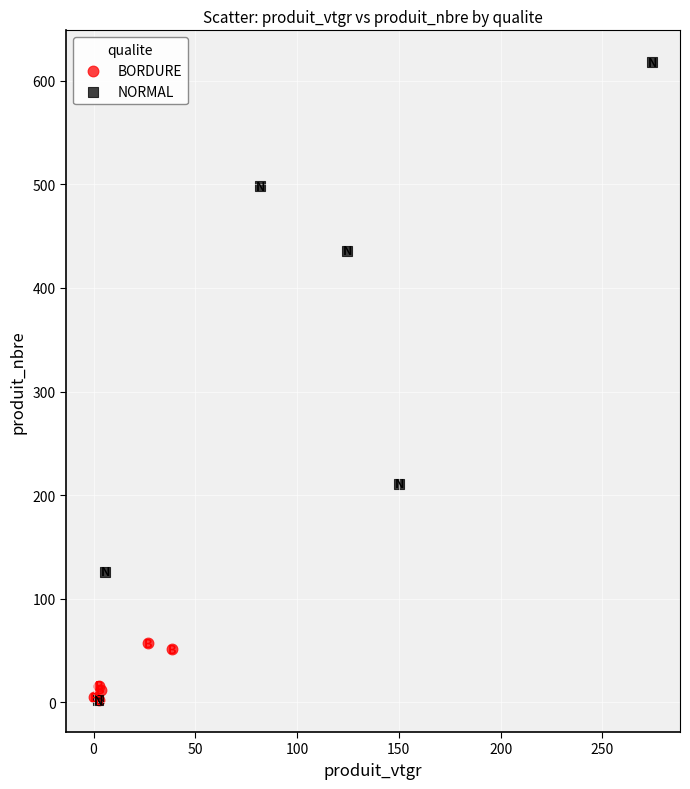

Which series reaches the maximum Y coordinate?

NORMAL